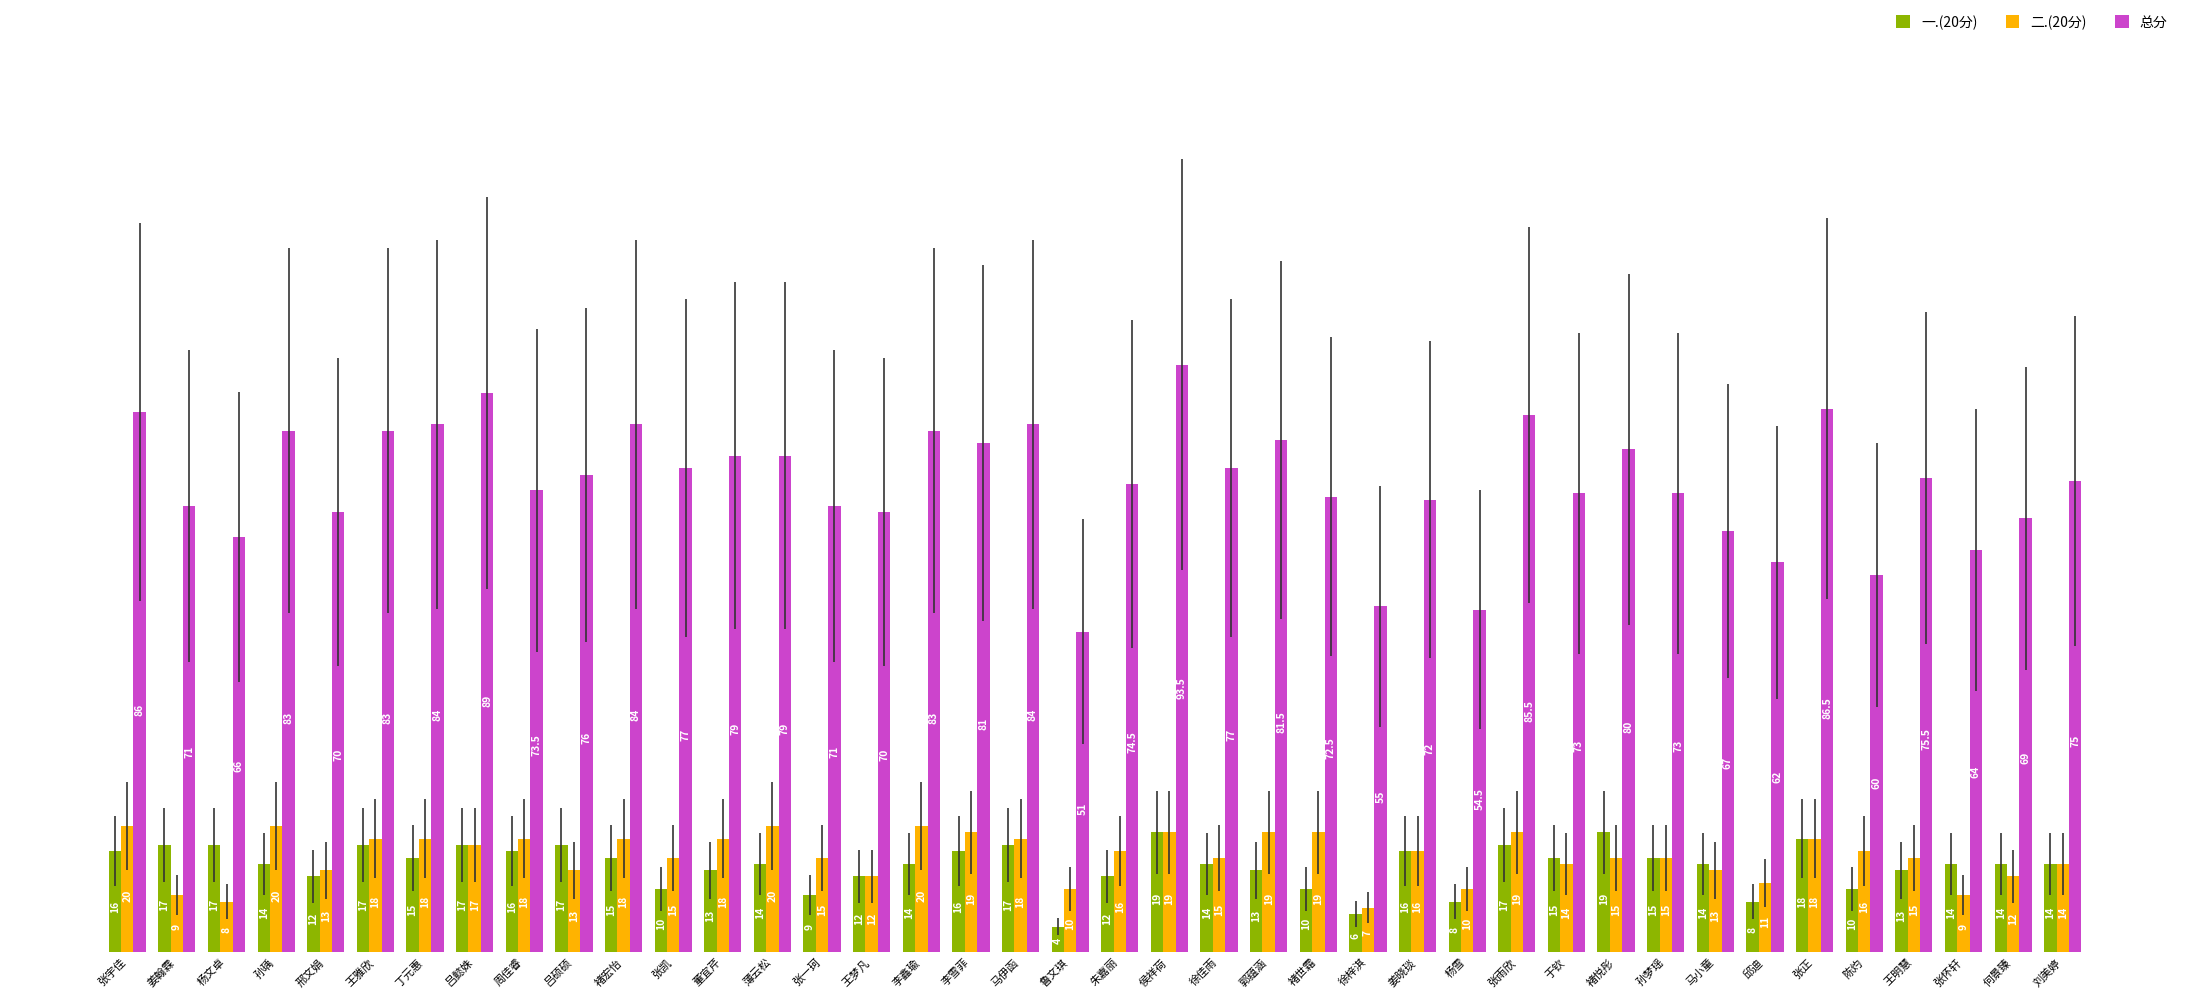

Which category has the lowest value across all series?

鲁文琪